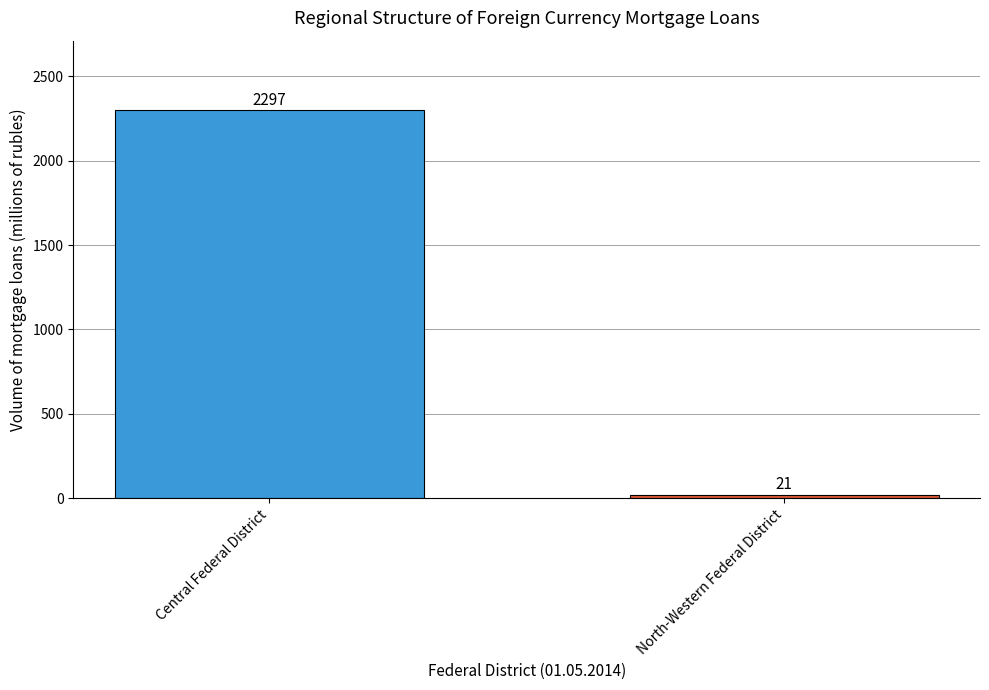

What is the ratio of the value at Central Federal District to the value at North-Western Federal District?

109.4